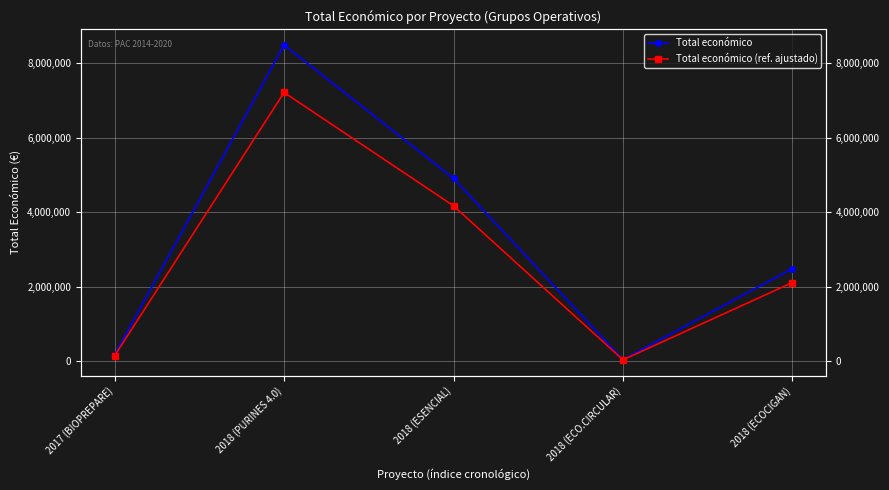

Reading left to right, what are all the values shown in this chart?

Total económico: 171924.0	8484999.0	4905702.0	42845.0	2483714.0
Total económico (ref. ajustado): 146135.4	7212249.1	4169846.7	36418.2	2111156.9